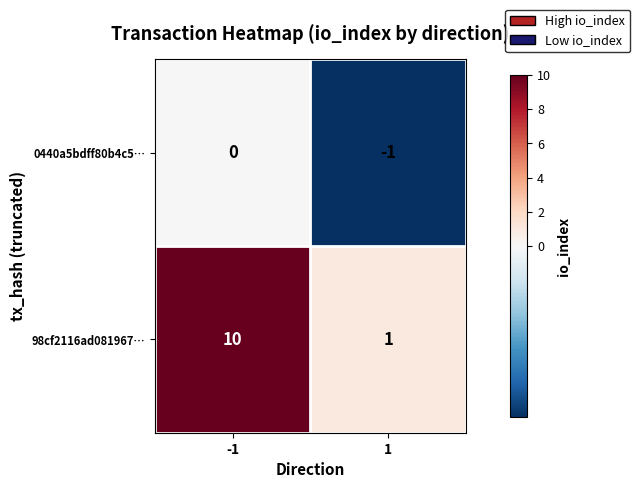

Which category has the highest value across all series?

-1